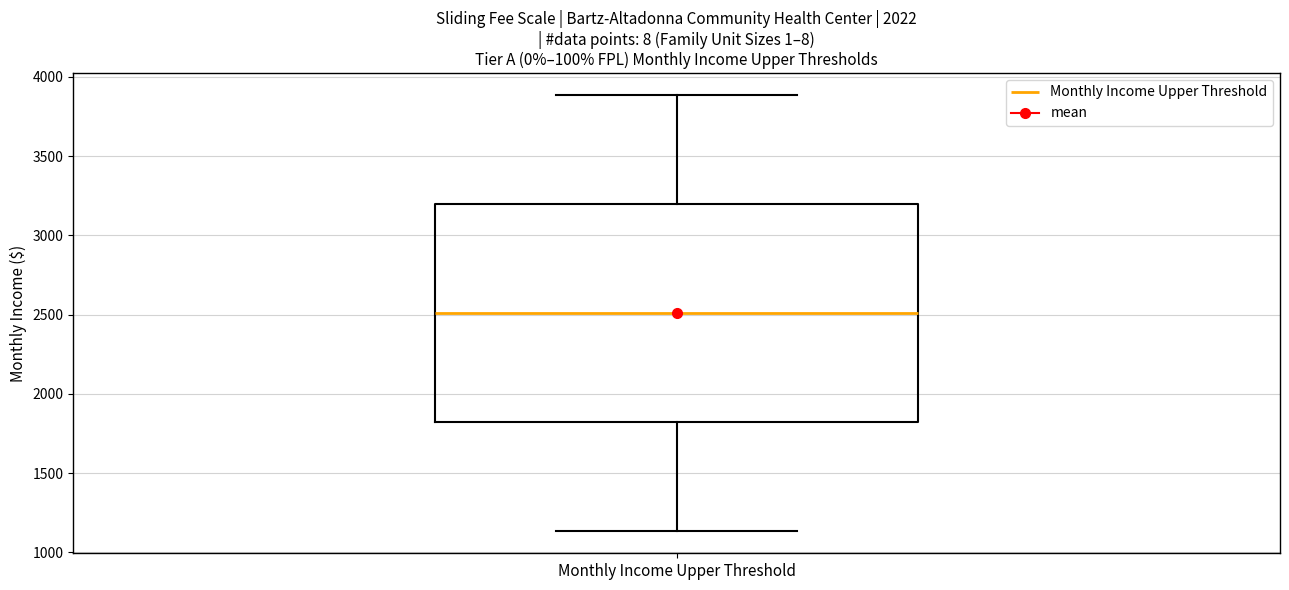

Where does the median line of the box for Monthly Income Upper Threshold sit on the y-axis? The values are not printed on the chart, so give them approximately, as read against the axis.

2500